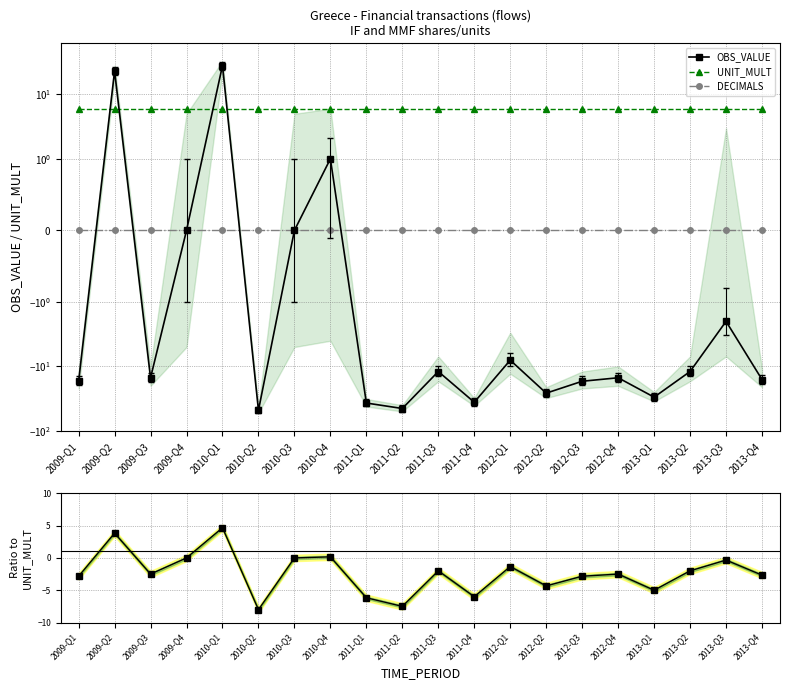

How many lines are shown in the chart?

4